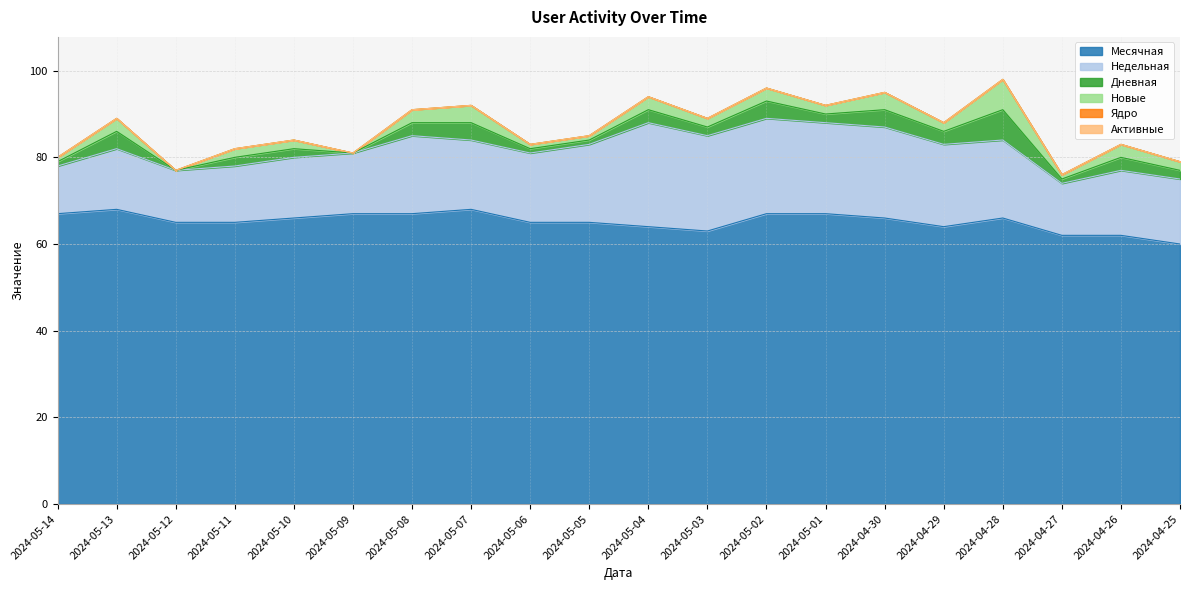

What is the label of the 17th point from the right?

2024-05-11